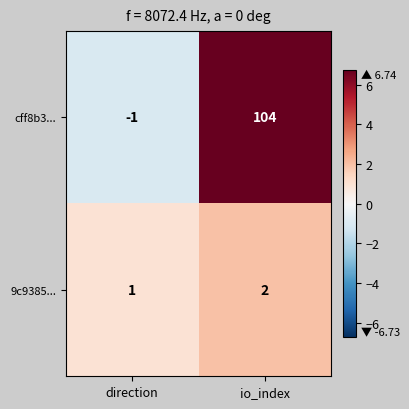

Reading left to right, extract all data points from this chart.

cff8b3...: direction=-1	io_index=104
9c9385...: direction=1	io_index=2